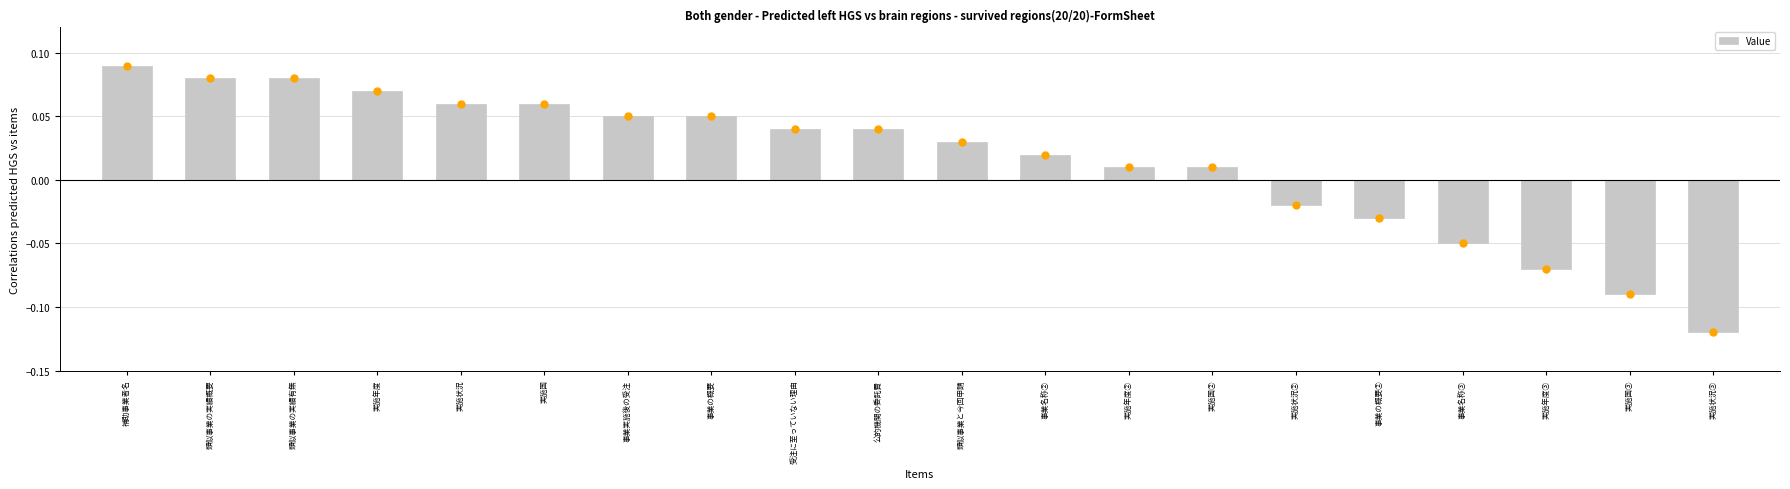

Count the number of values greater than 0.

14